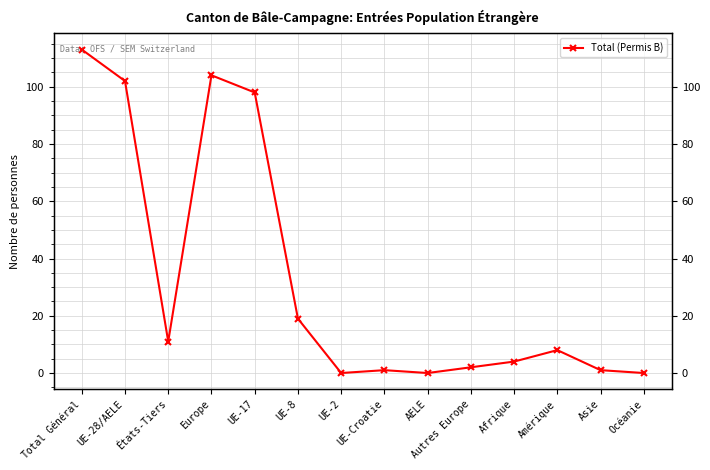

Which category has the highest value across all series?

Total Général